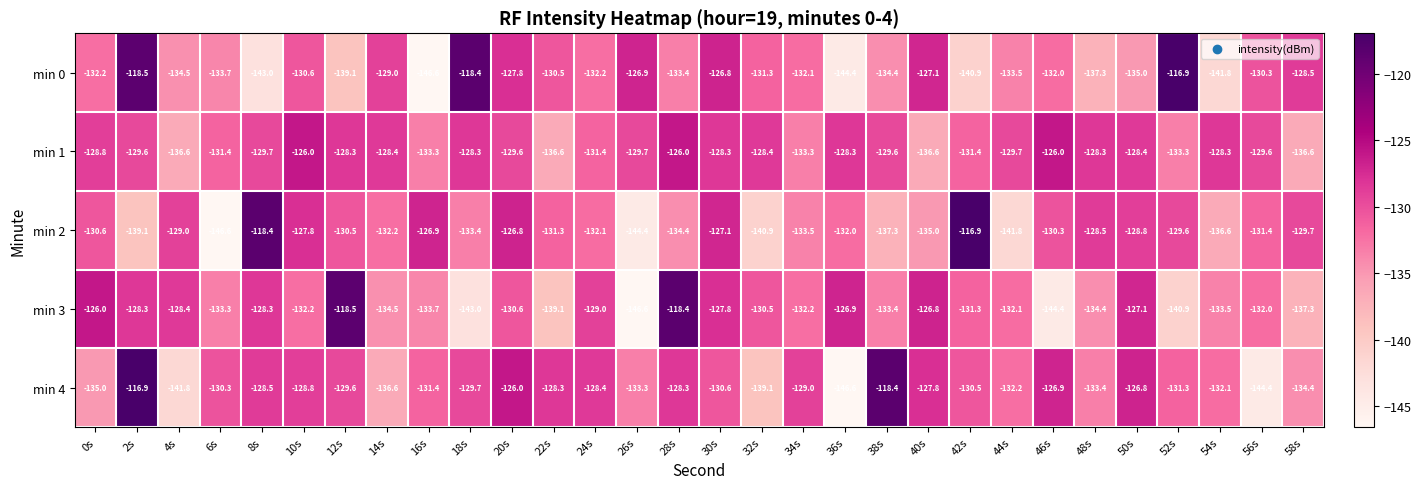

What is the minimum value for min 3?

-146.6